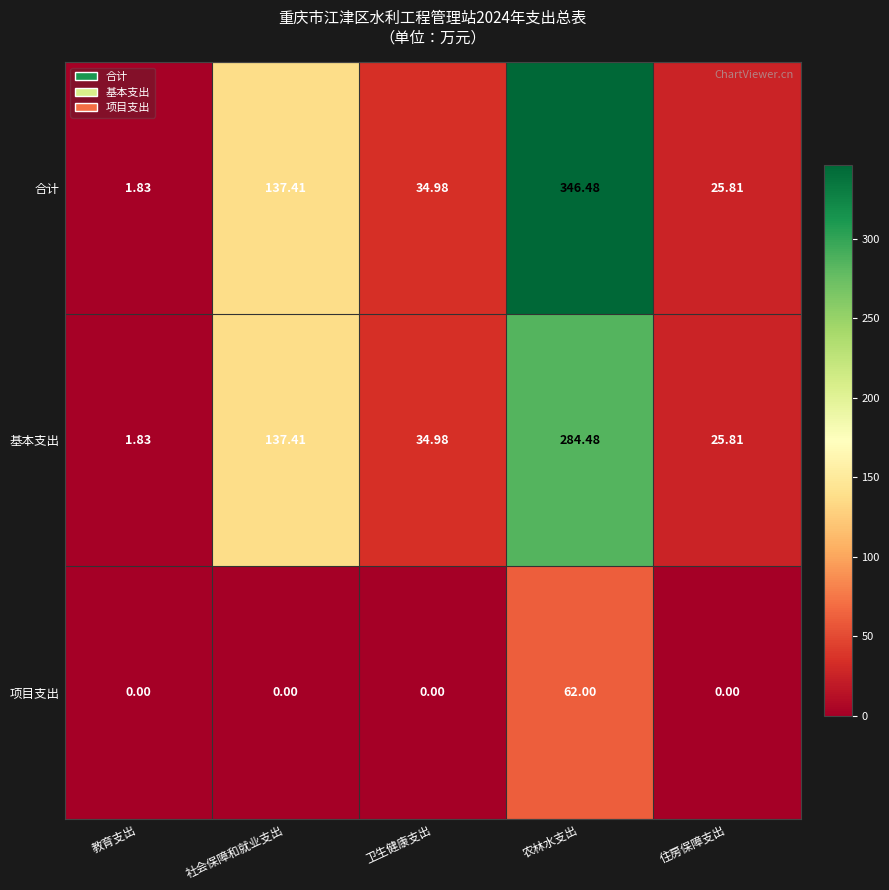

Rank the series by their maximum value, from lowest to highest.

项目支出, 基本支出, 合计